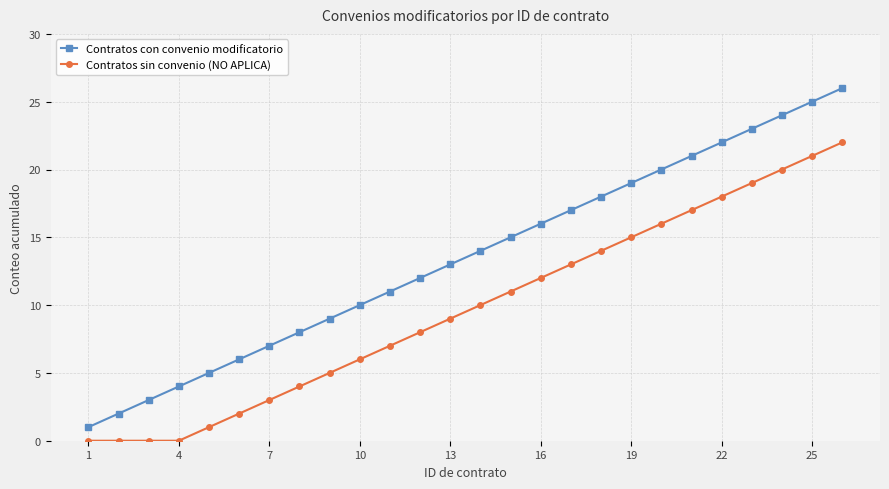

List the series in order of their overall mean, highest first.

Contratos con convenio modificatorio, Contratos sin convenio (NO APLICA)